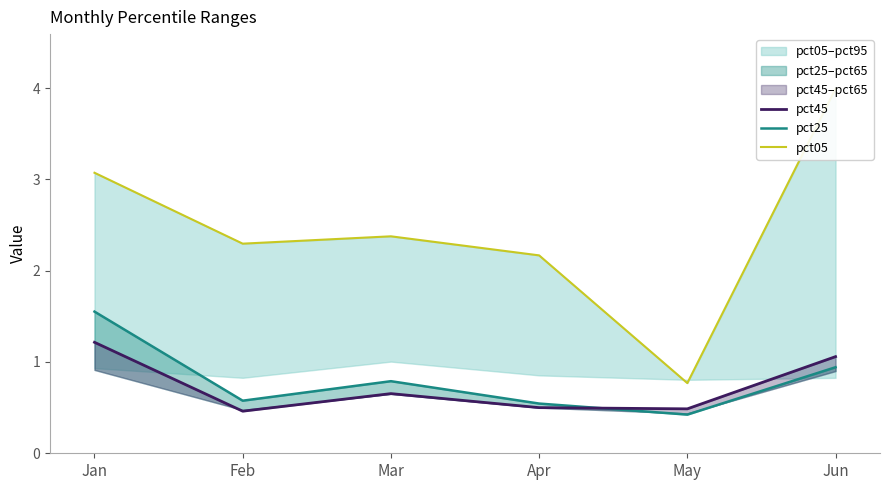

What is the value of the pct05 point at the 3rd from the left?

2.4